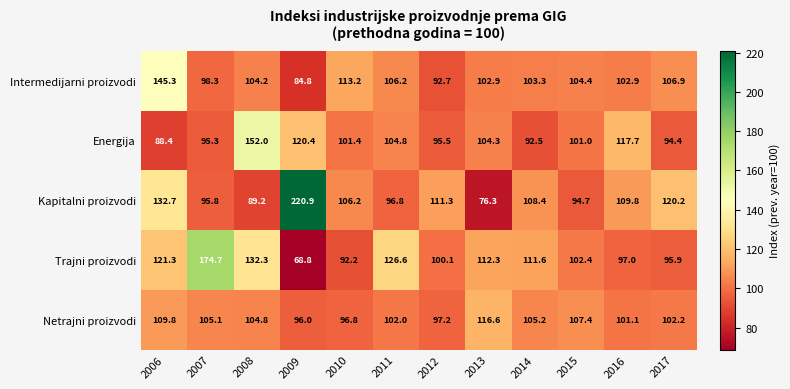

True or false: Trajni proizvodi has a value of 92.2 at 2010.

True